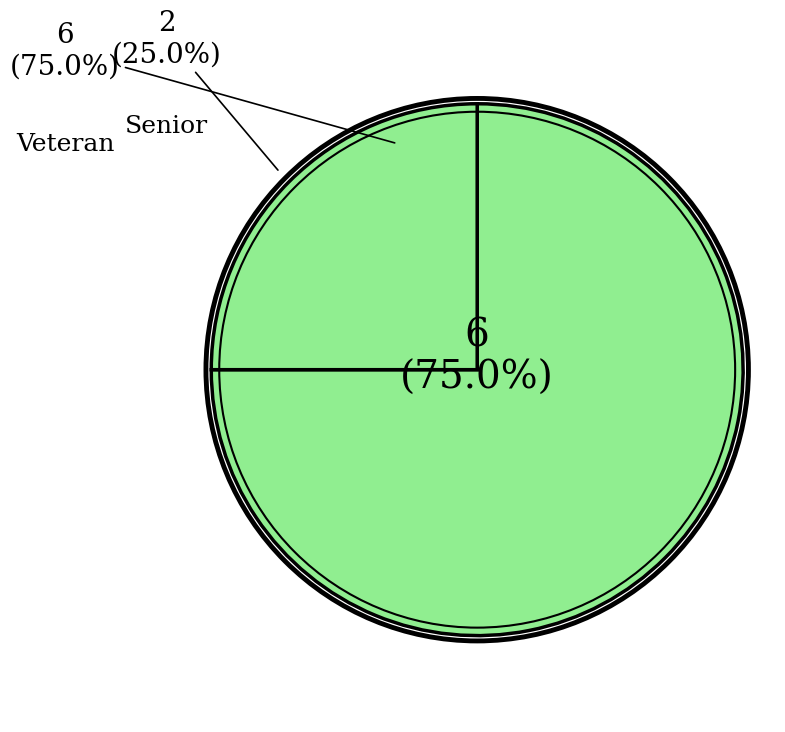

What percentage is the Senior slice, to the nearest percent?

25%